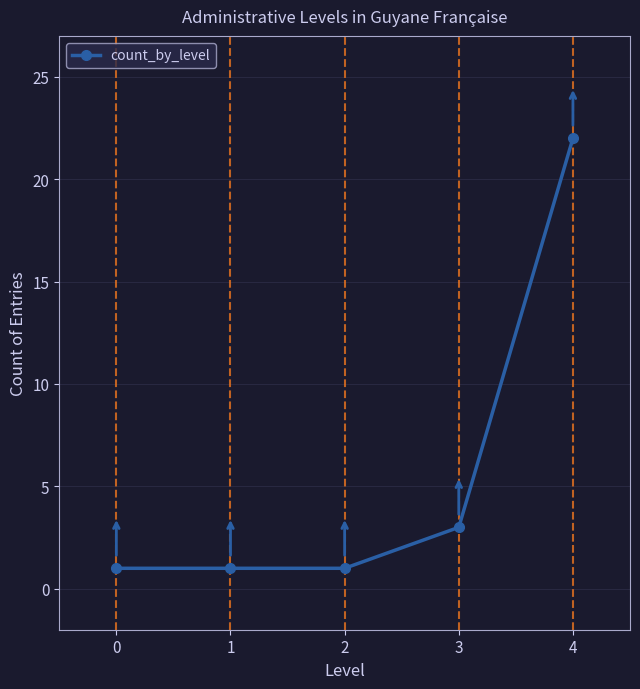

What is the greatest value displayed?

22